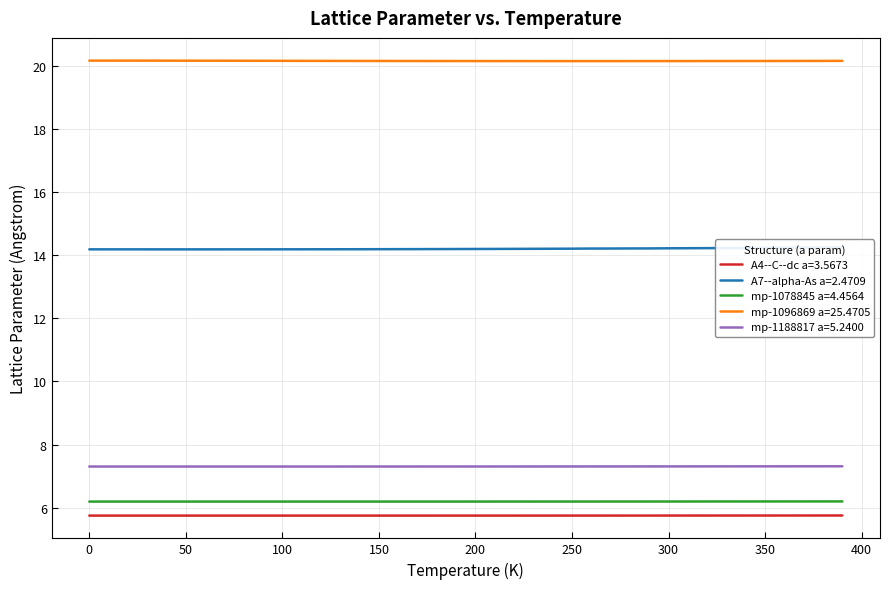

How many series are shown in this chart?

5